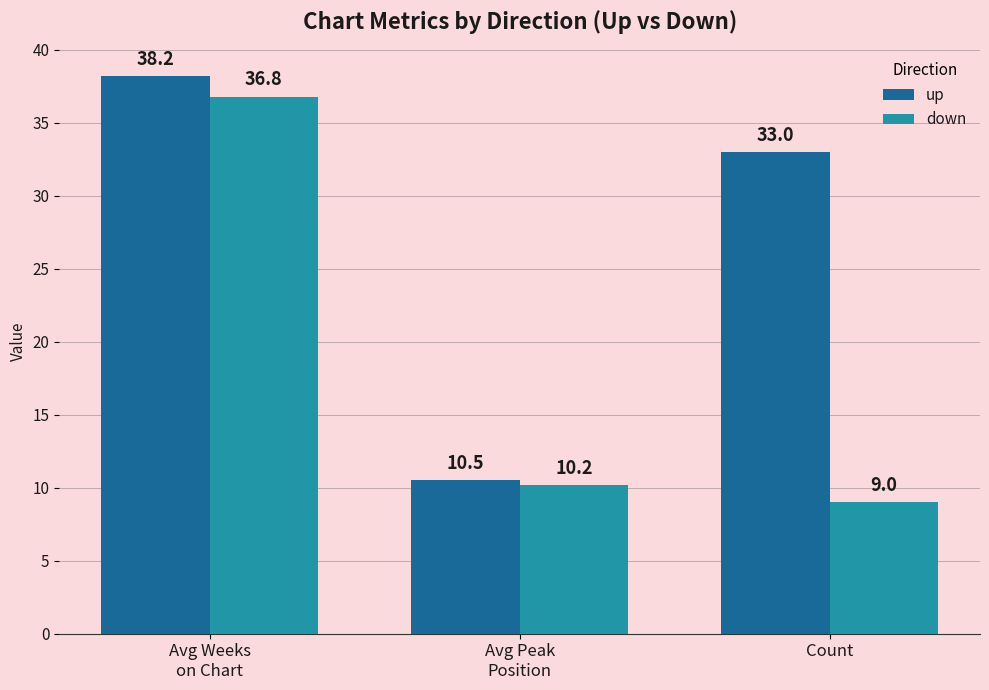

What is the label of the 3rd bar from the right?

Avg Weeks
on Chart